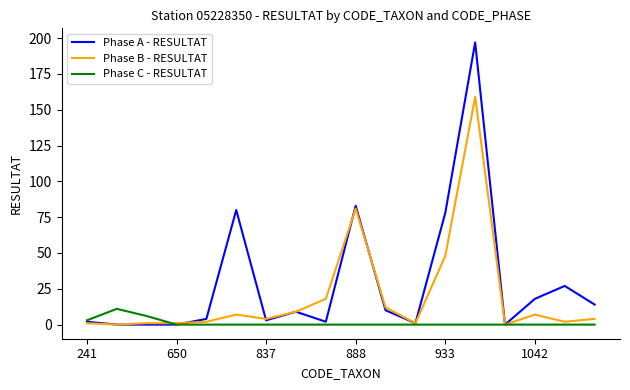

List the series in order of their peak value, highest first.

Phase A - RESULTAT, Phase B - RESULTAT, Phase C - RESULTAT